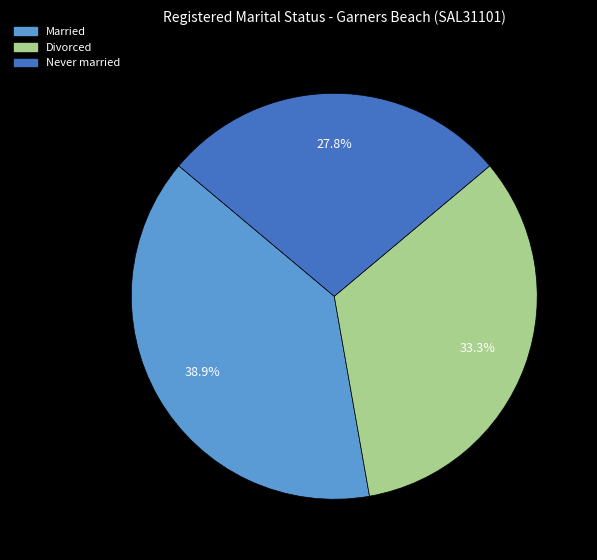

What is the largest slice in the pie chart?

Married